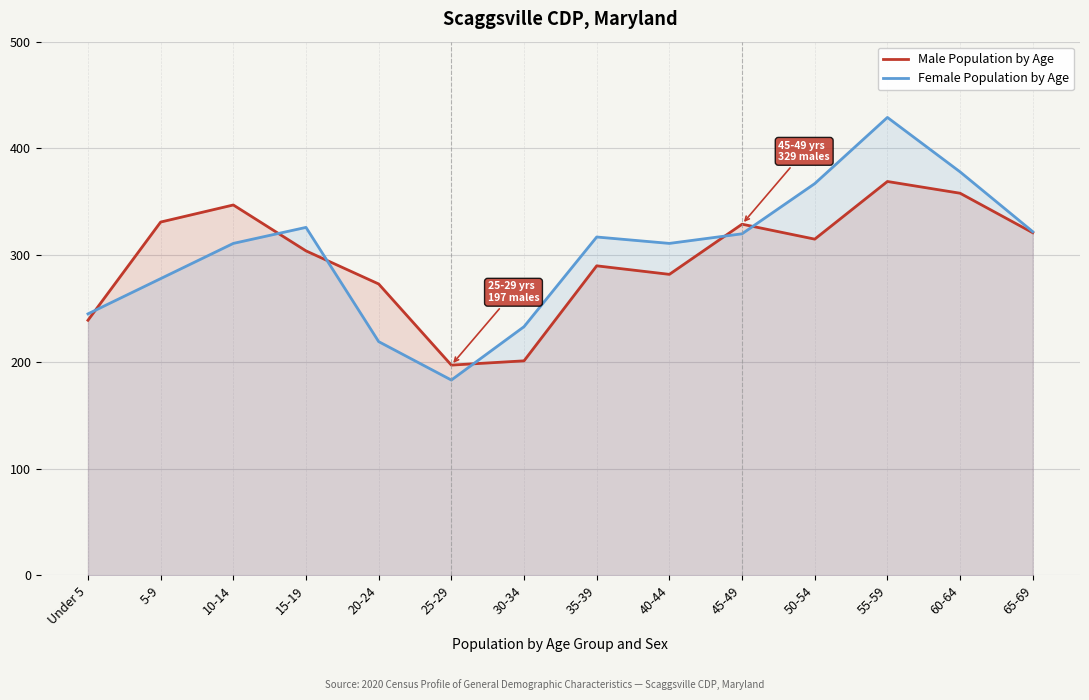

What is the minimum value for Male Population by Age?

197